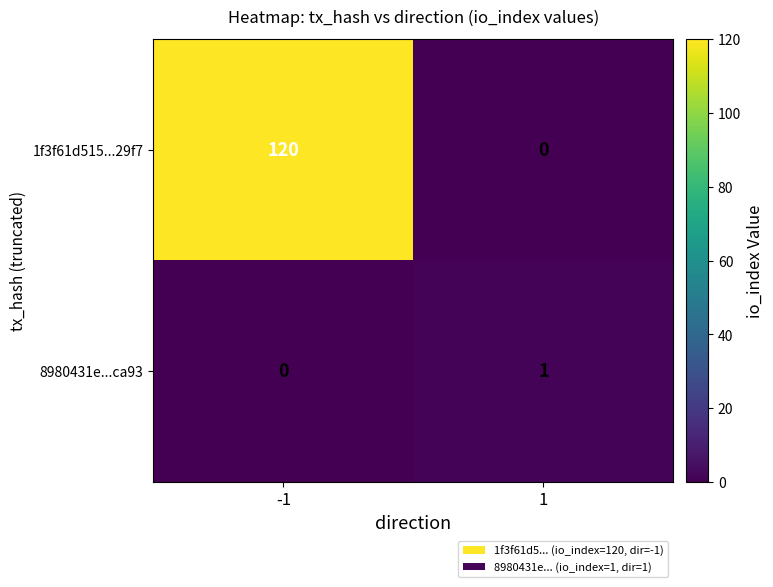

Which series has the largest total across all categories?

1f3f61d515...29f7